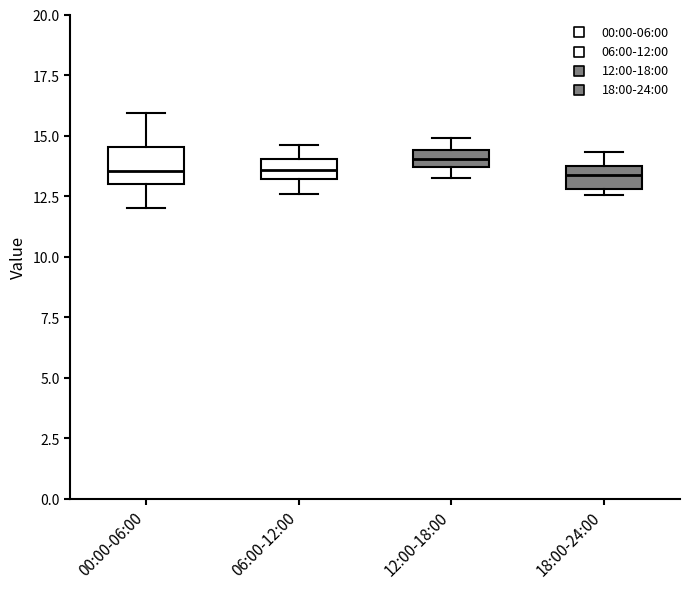

Comparing the boxes themselves (not the whiskers), which one is the tallest?

00:00-06:00